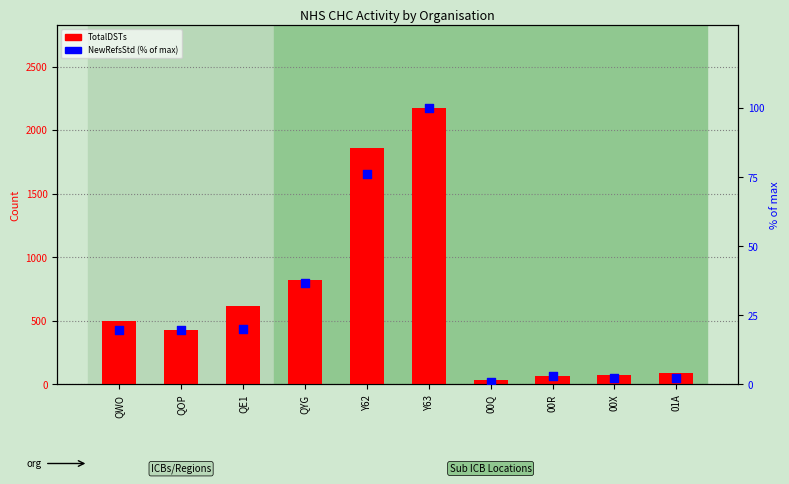

At which category is the sum across all series the highest?

Y63